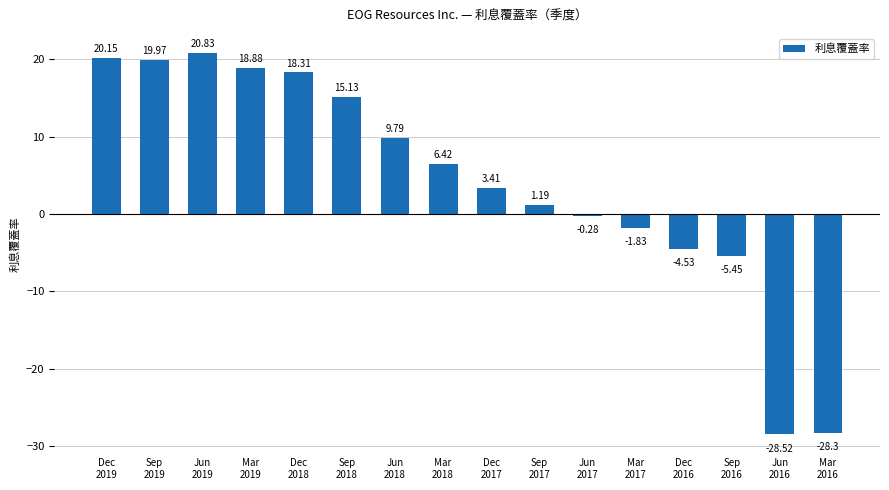

What is the minimum value shown in the chart?

-28.5